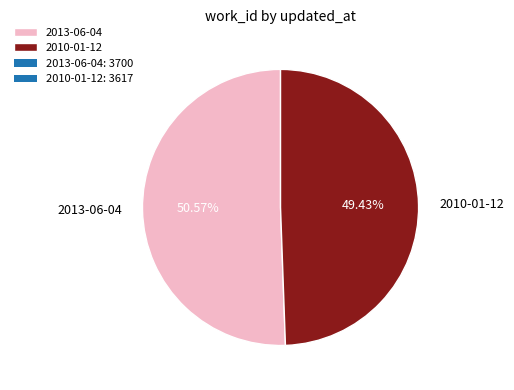

How many segments does this pie chart have?

2